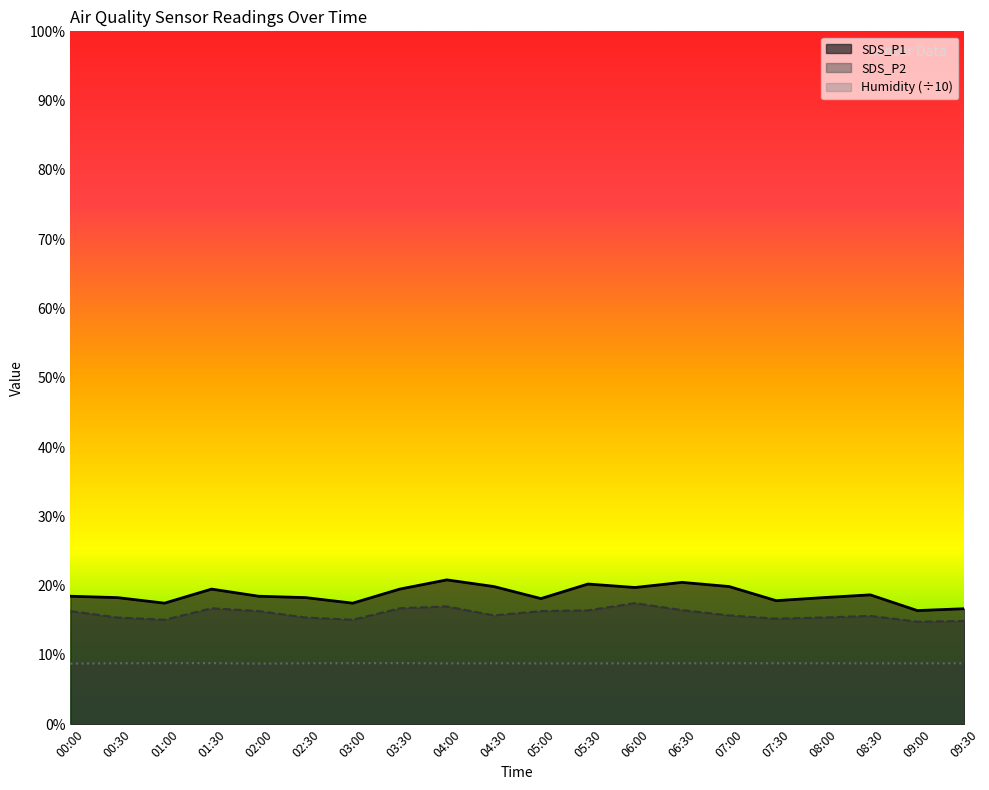

How many categories are shown in the chart?

20